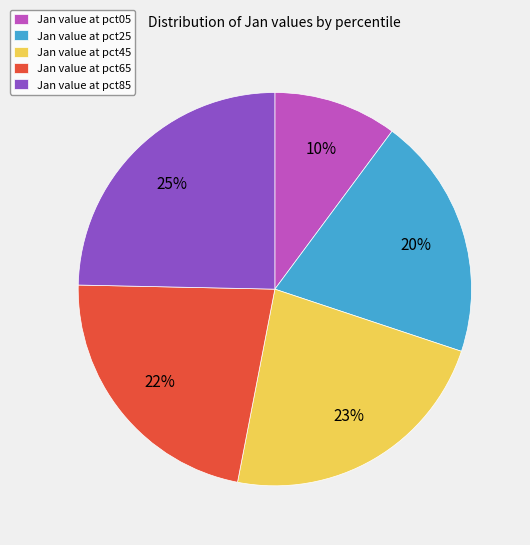

Is the sum of Jan value at pct65 and Jan value at pct05 greater than half?

No